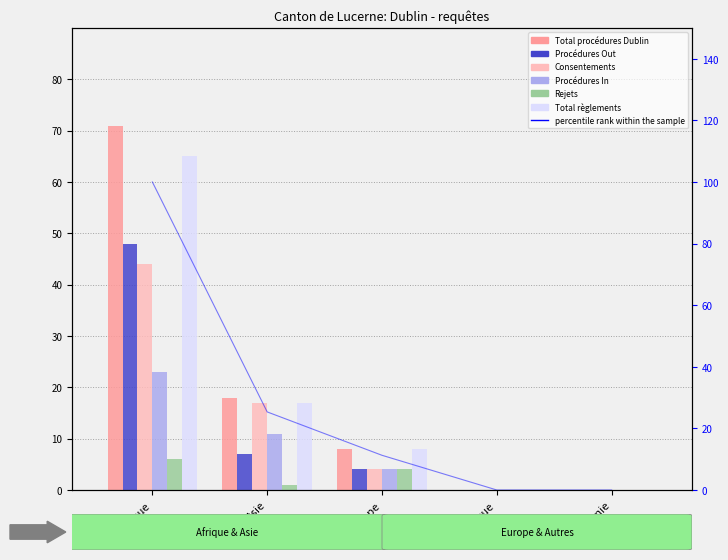

Does the chart contain stacked bars?

No